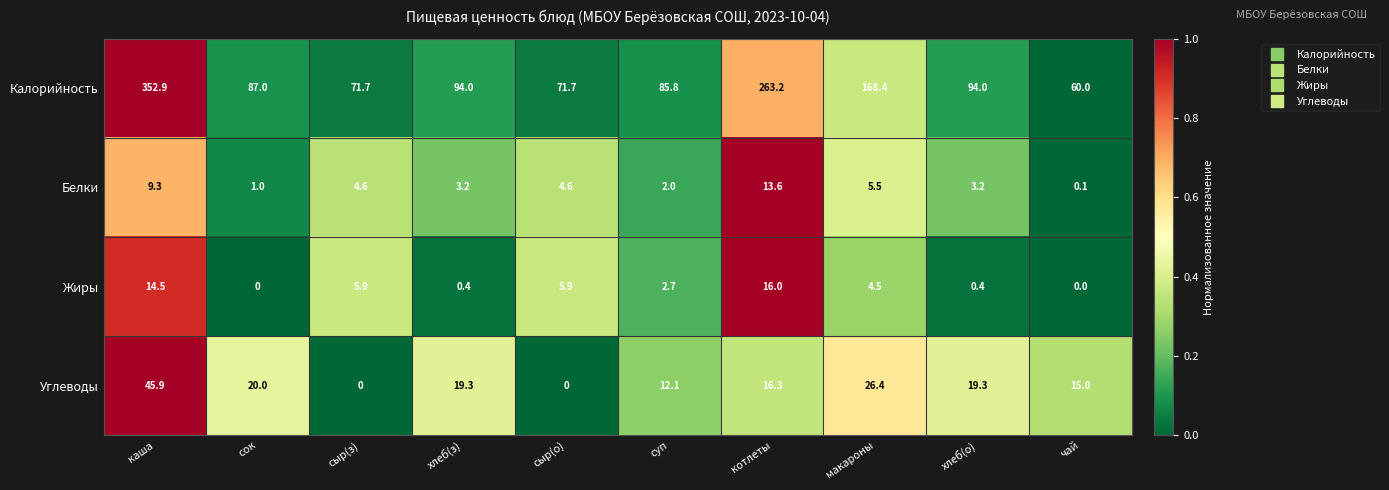

How many values in the Углеводы series are below 19?

5